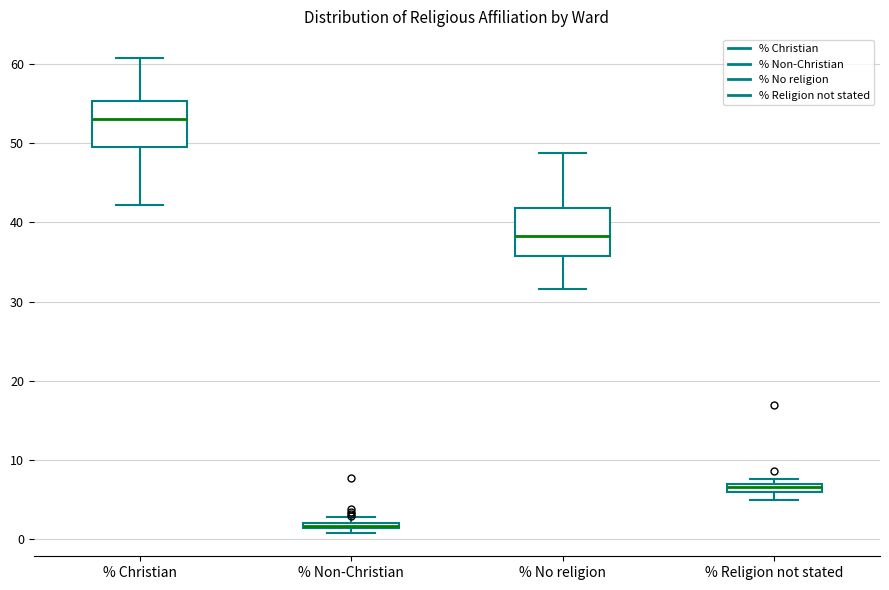

Where is the upper edge of the box for % No religion on the y-axis? The values are not printed on the chart, so give them approximately, as read against the axis.

42